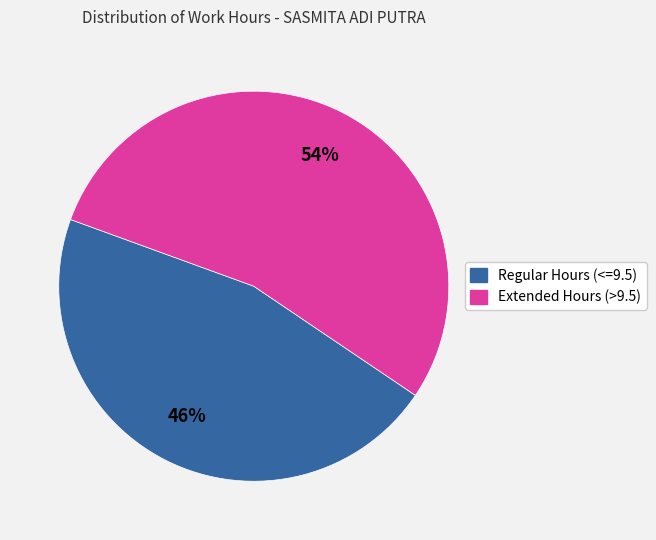

To the nearest percent, what is the difference between the largest and smallest slice percentages?

8%